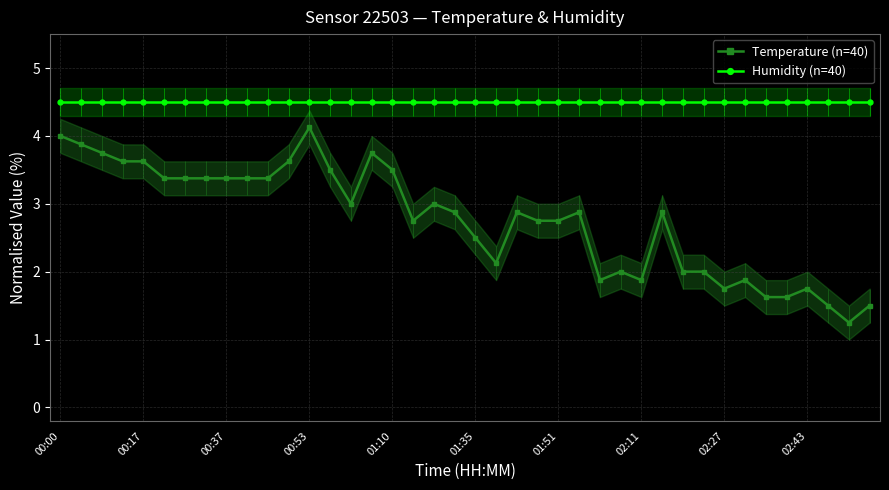

Where is Humidity (n=40) nearest to the value 4?

00:00